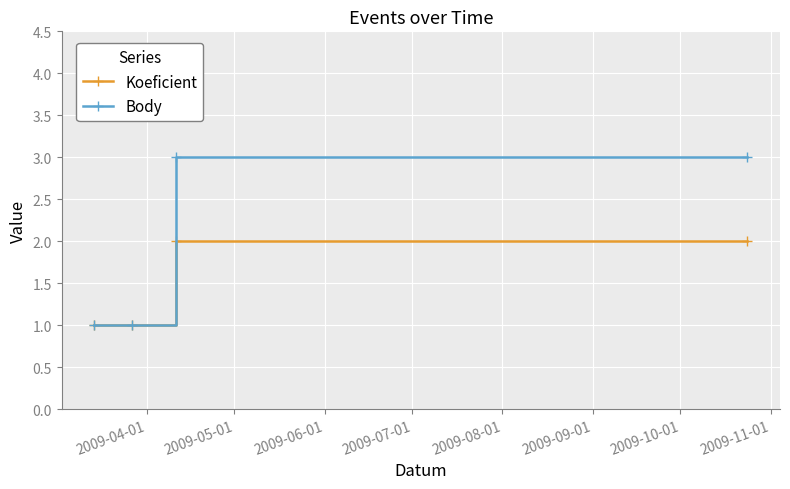

Rank the series by their average value, from lowest to highest.

Koeficient, Body